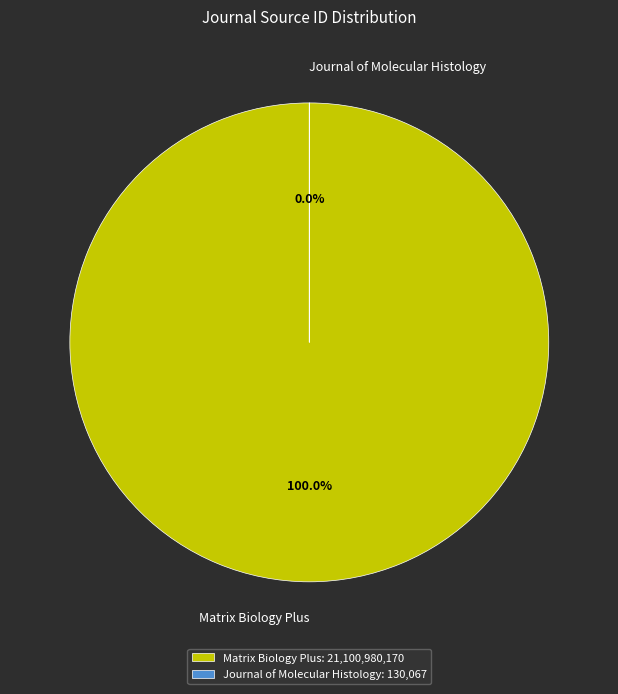

Which slice is the smallest?

Journal of Molecular Histology